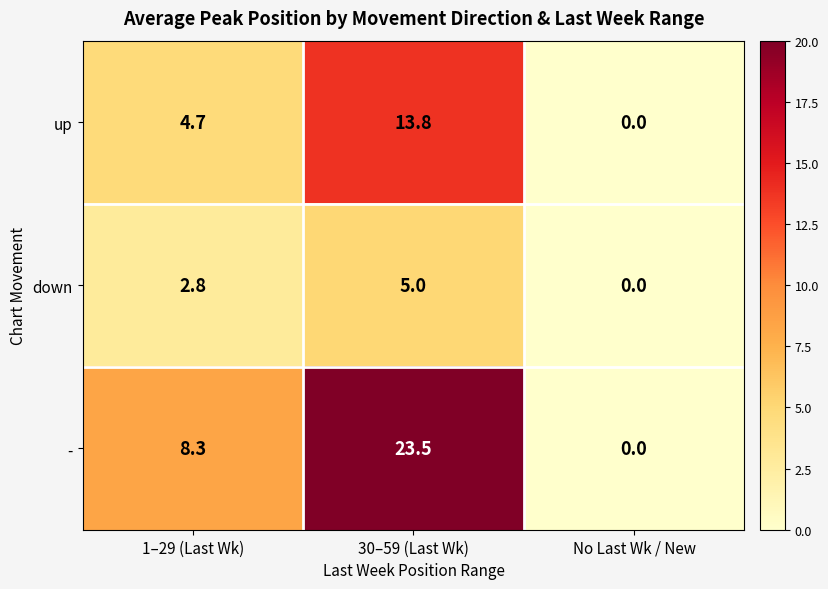

At how many categories does at least one series exceed 1?

2